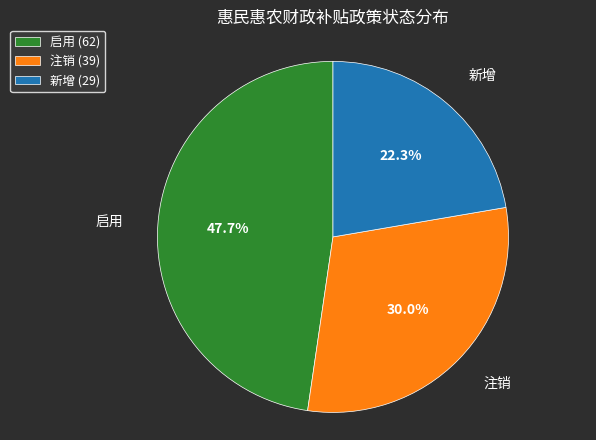

What is the total percentage of 新增 and 注销?

52.3%